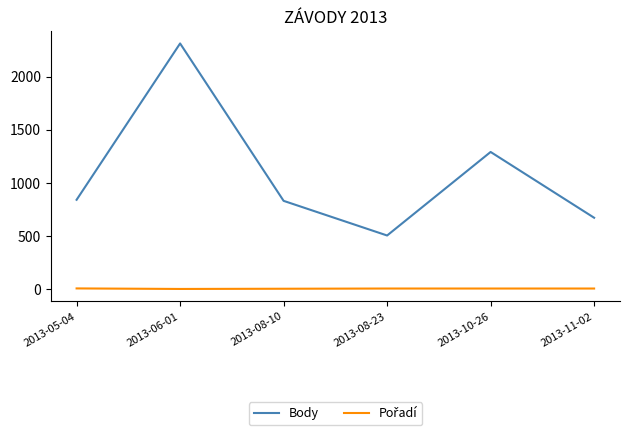

At which label is Body closest to 1408?

2013-10-26